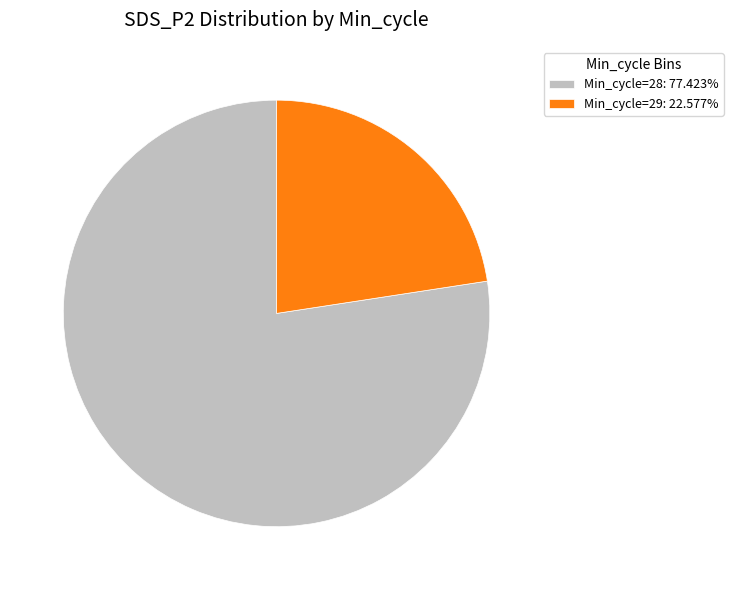

Approximately how many times larger is the value at Min_cycle=28: 77.423% compared to Min_cycle=29: 22.577%?

3.4